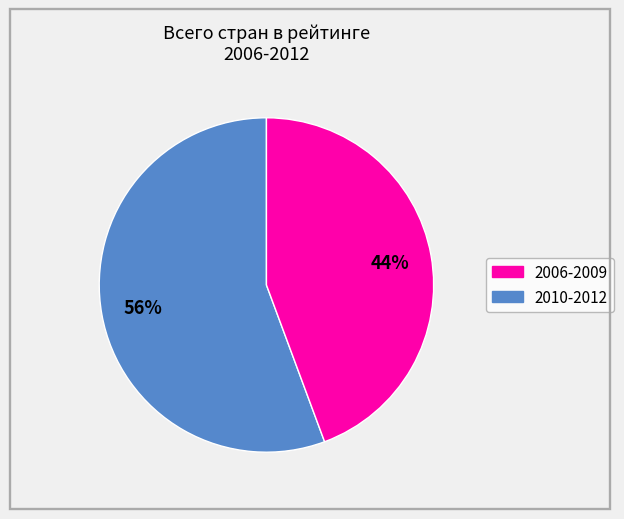

Is there a majority slice in this chart?

Yes